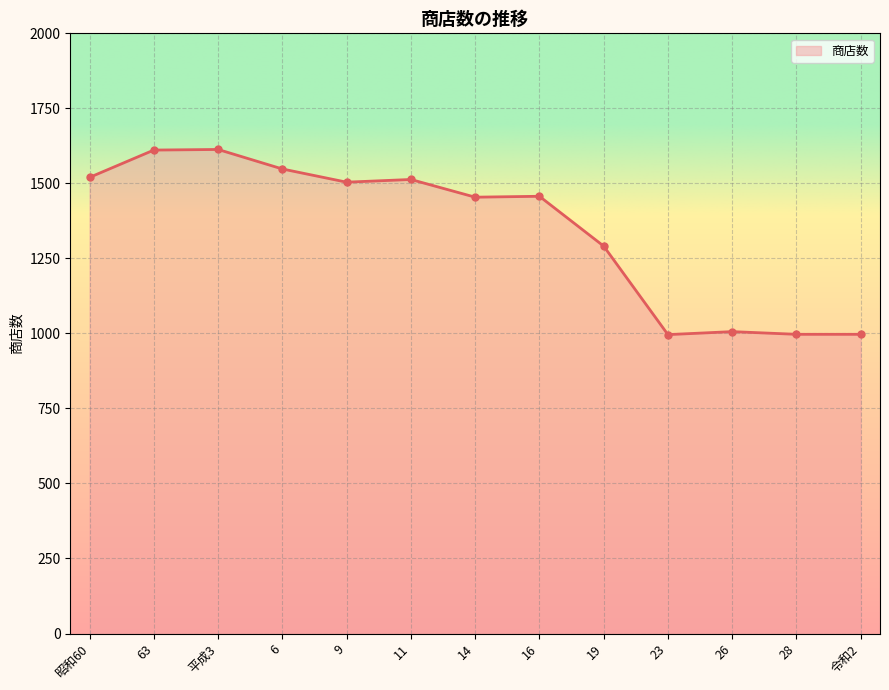

The value at 16 is 1457. True or false?

True